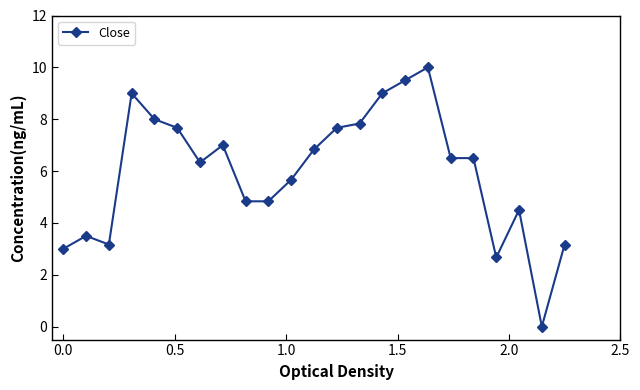

What is the difference between the maximum and minimum values?

10.0